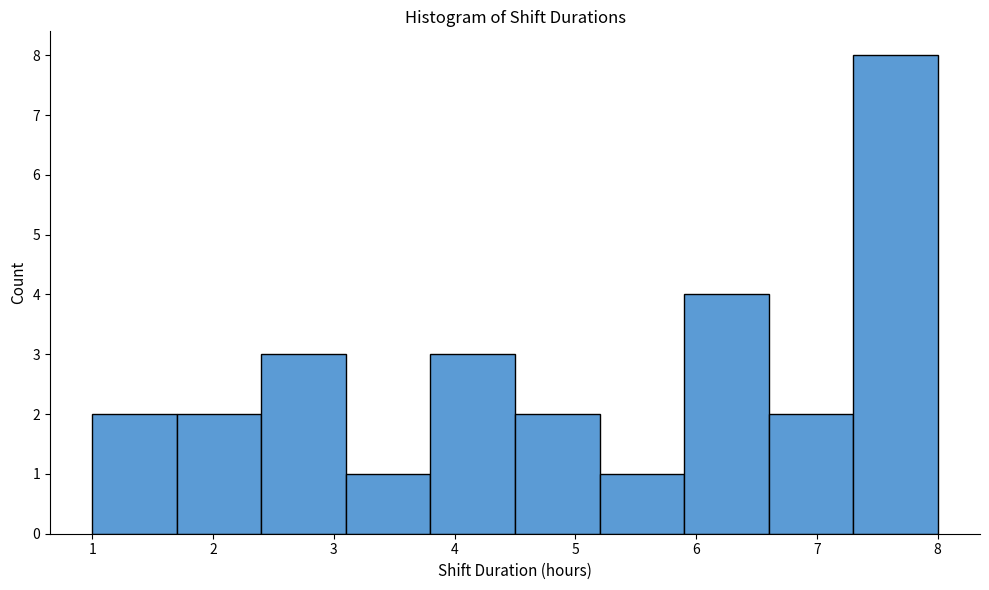

Reading left to right, list every bar in this chart as the range it spans on the x-axis followed by its height. The values are not printed on the chart, so give them approximately, as read against the axis.

1.0 to 1.7: 2
1.7 to 2.4: 2
2.4 to 3.1: 3
3.1 to 3.8: 1
3.8 to 4.5: 3
4.5 to 5.2: 2
5.2 to 5.9: 1
5.9 to 6.6: 4
6.6 to 7.3: 2
7.3 to 8.0: 8